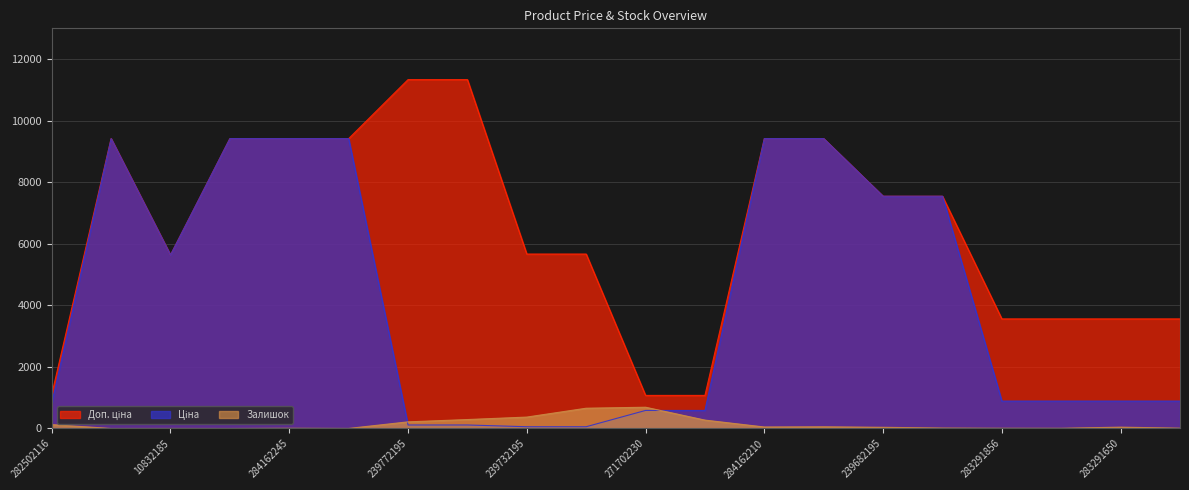

At which category does Доп. ціна reach its first local valley?

10832185